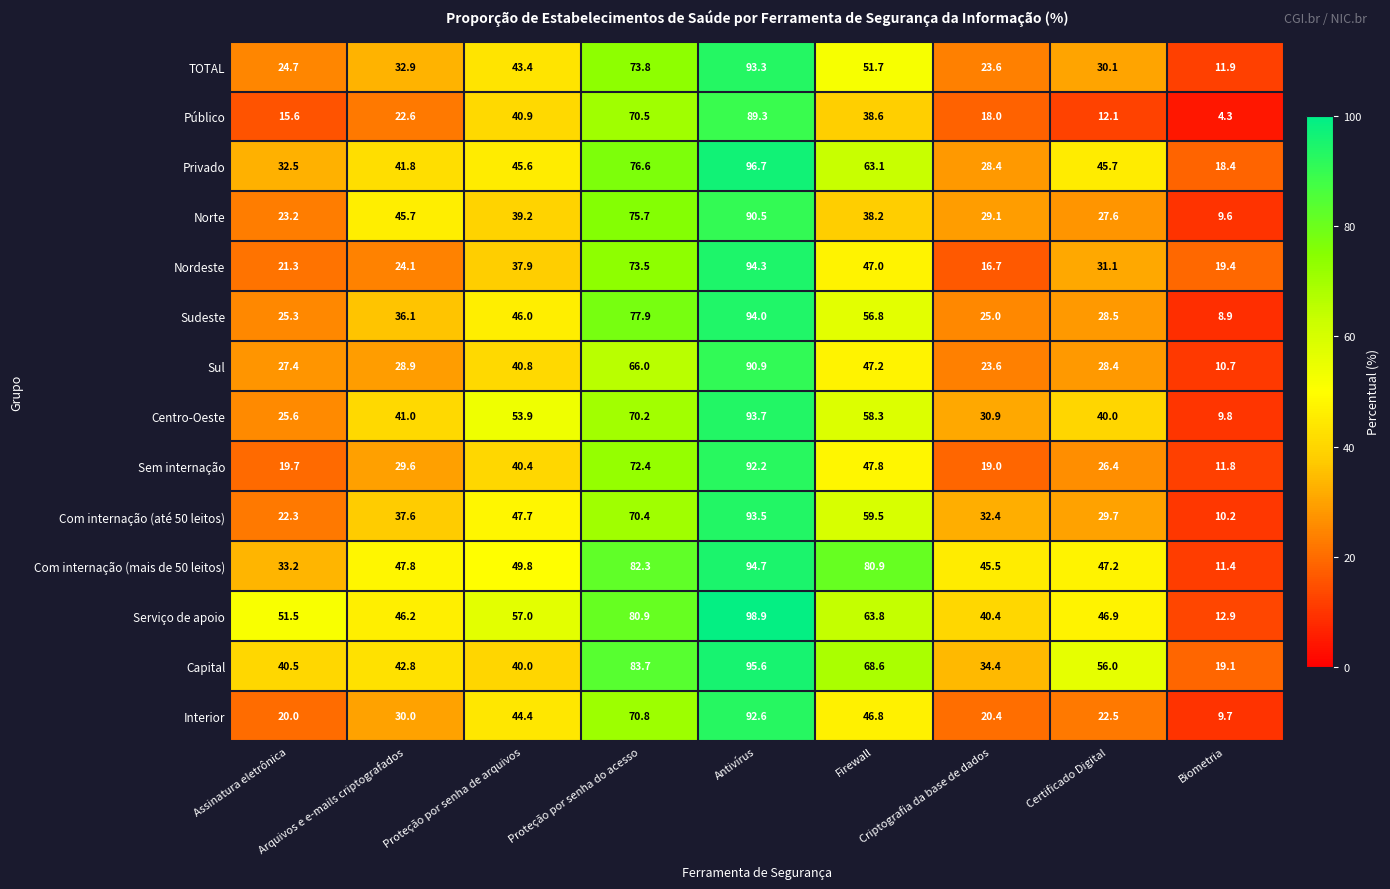

Rank the series at Proteção por senha do acesso from lowest to highest value.

Sul, Centro-Oeste, Com internação (até 50 leitos), Público, Interior, Sem internação, Nordeste, TOTAL, Norte, Privado, Sudeste, Serviço de apoio, Com internação (mais de 50 leitos), Capital